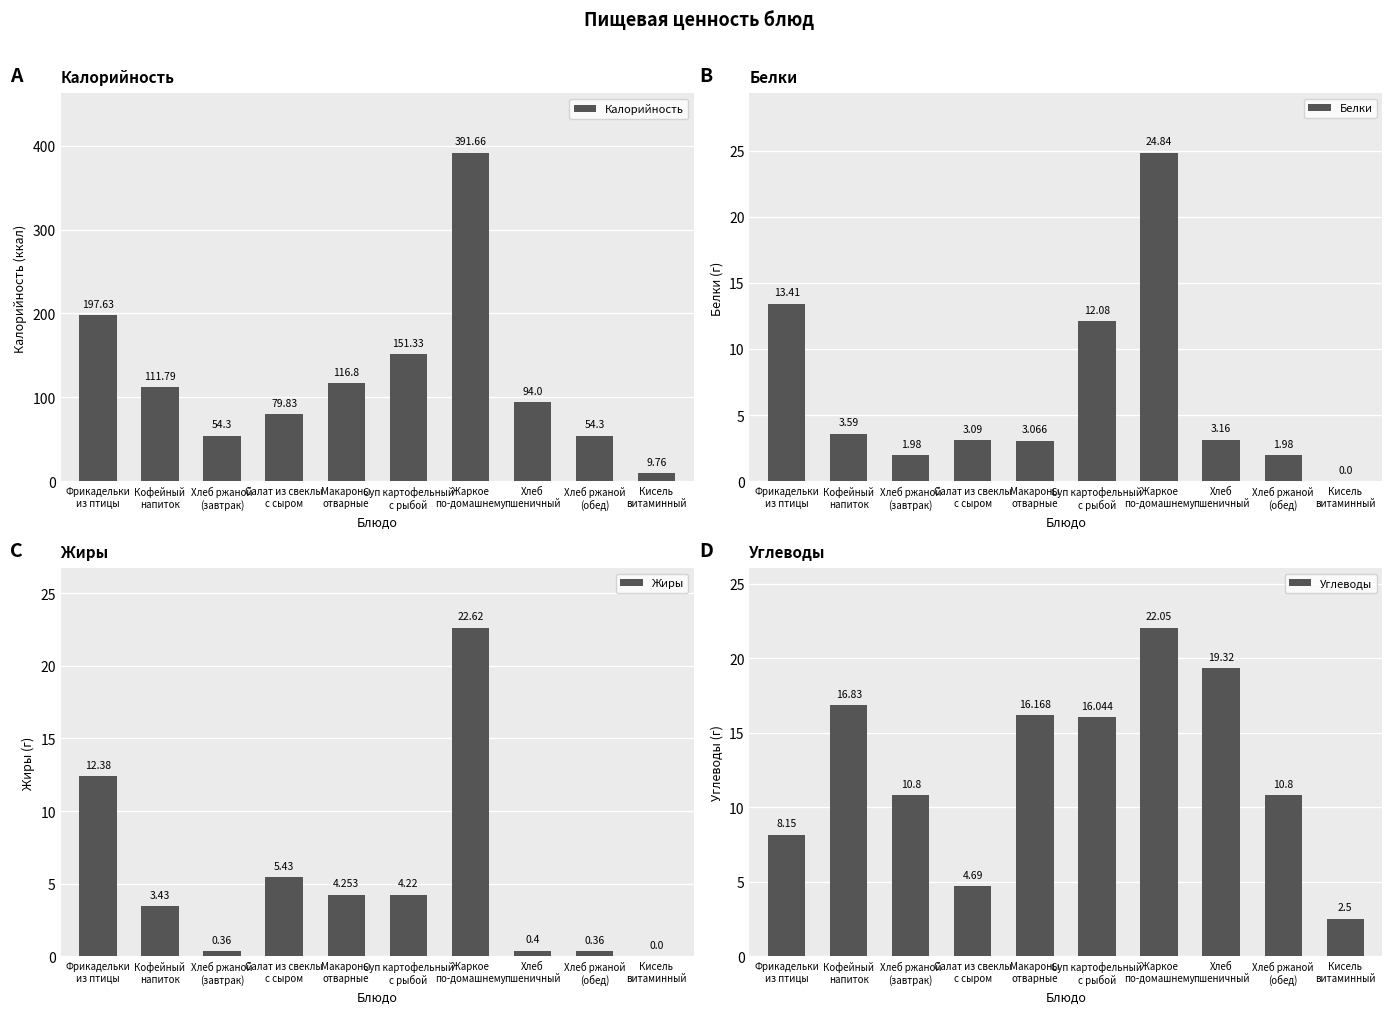

List the labels in order of Калорийность value, largest first.

Жаркое
по-домашнему, Фрикадельки
из птицы, Суп картофельный
с рыбой, Макароны
отварные, Кофейный
напиток, Хлеб
пшеничный, Салат из свеклы
с сыром, Хлеб ржаной
(завтрак), Хлеб ржаной
(обед), Кисель
витаминный